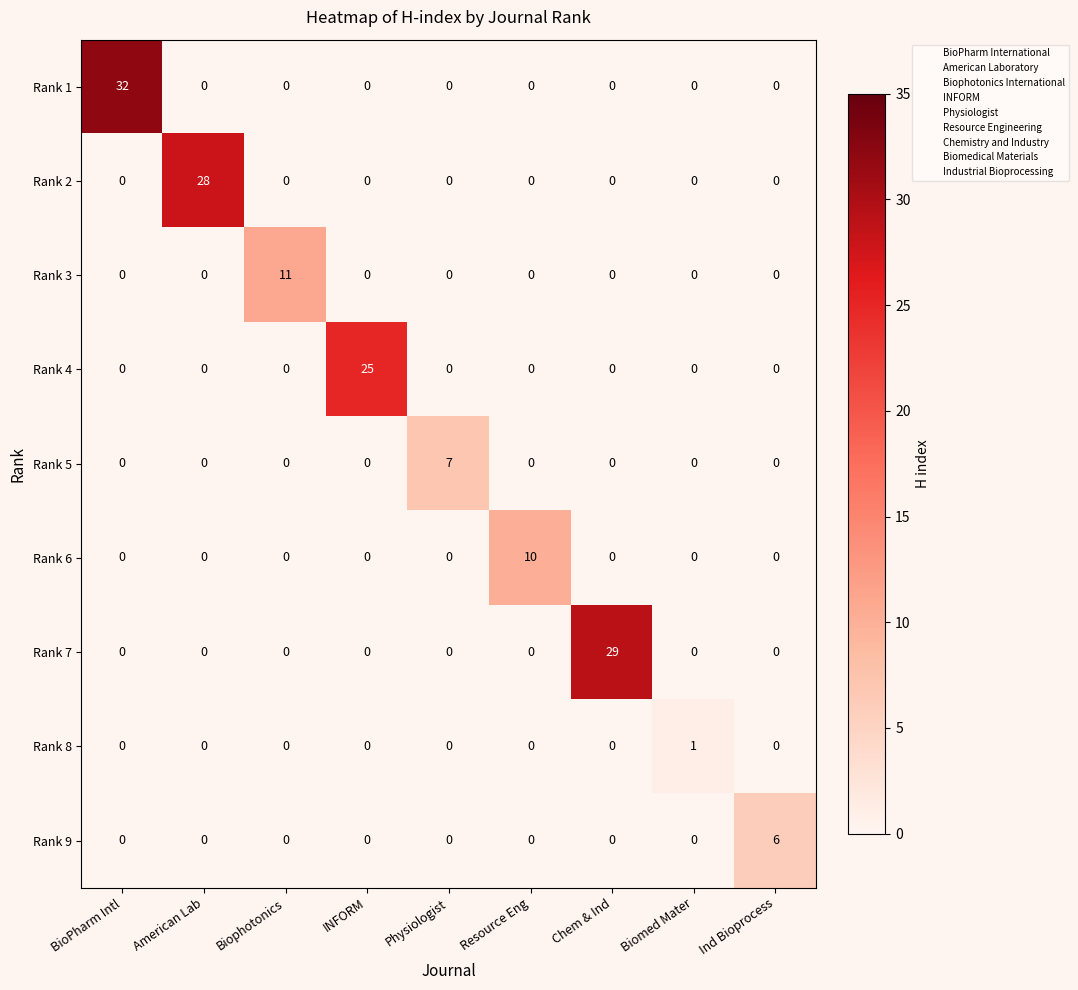

Between Biophotonics and Chem & Ind, which series saw the biggest shift?

Rank 7